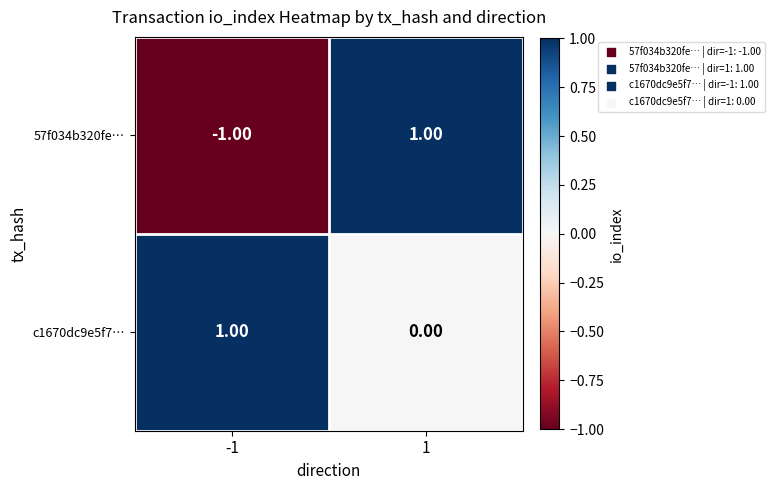

Which series has the largest total across all categories?

c1670dc9e5f7…